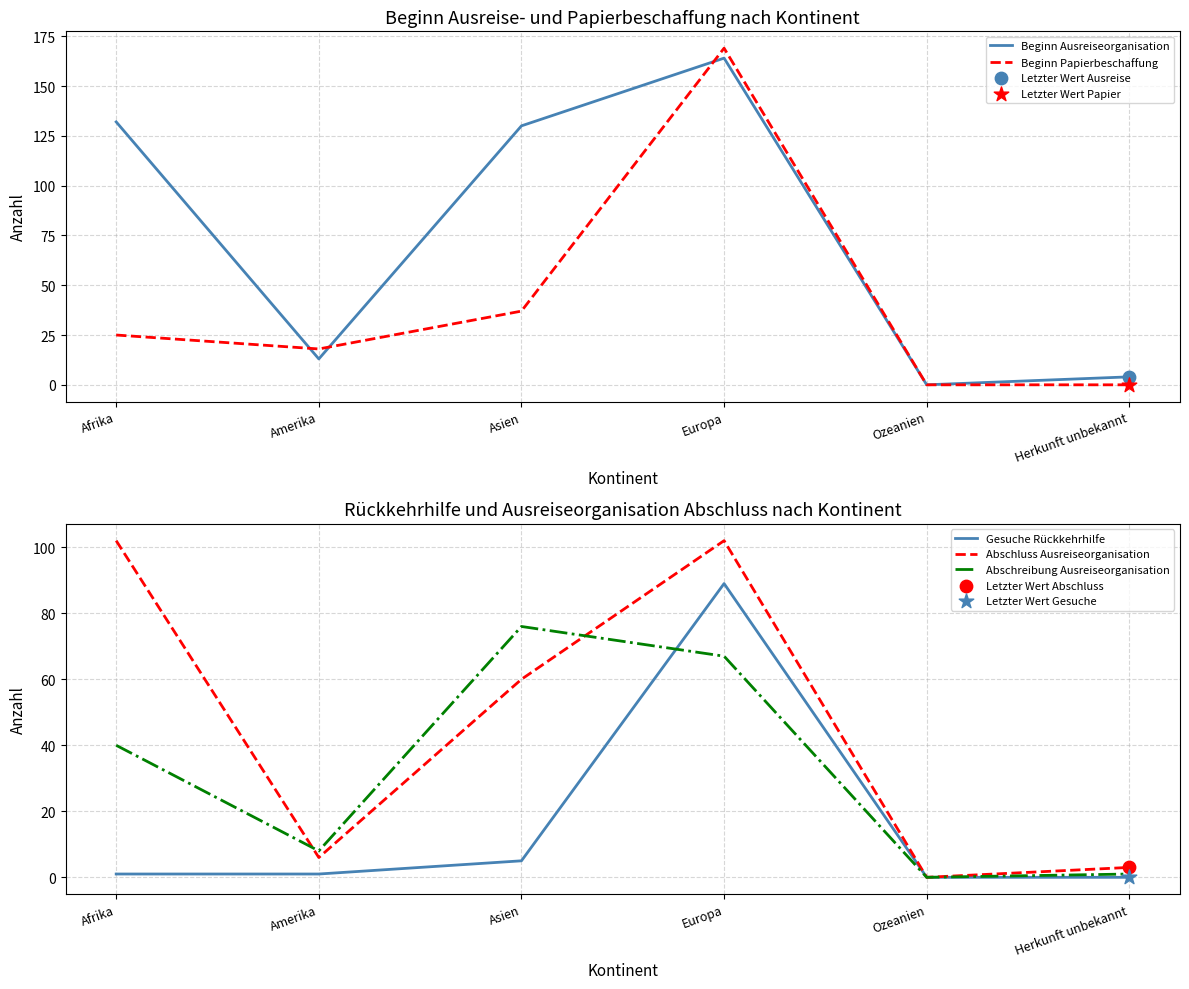

Which series has the largest total across all categories?

Beginn Ausreiseorganisation